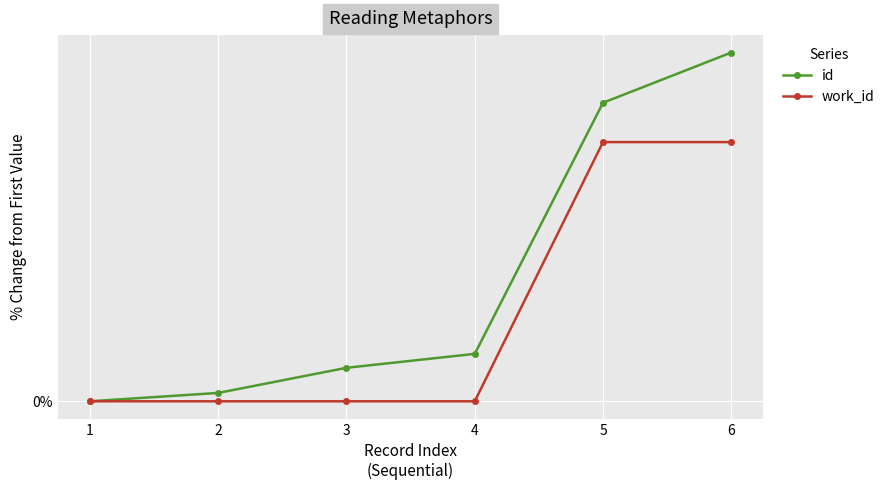

True or false: work_id and id intersect in this chart.

False